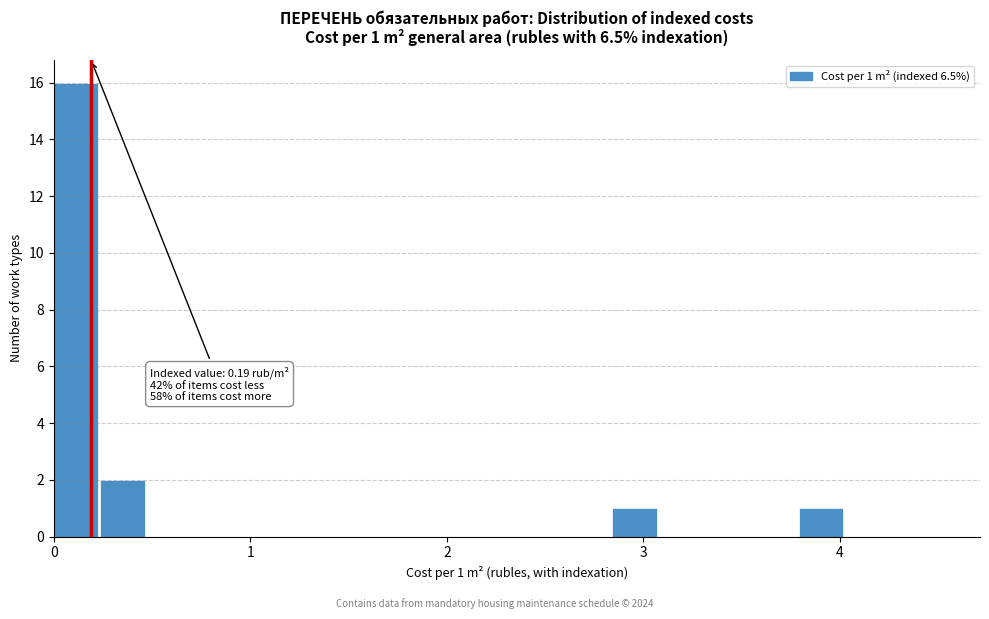

Read against the x-axis, roughly where is the centre of the tallest bar?

0.1